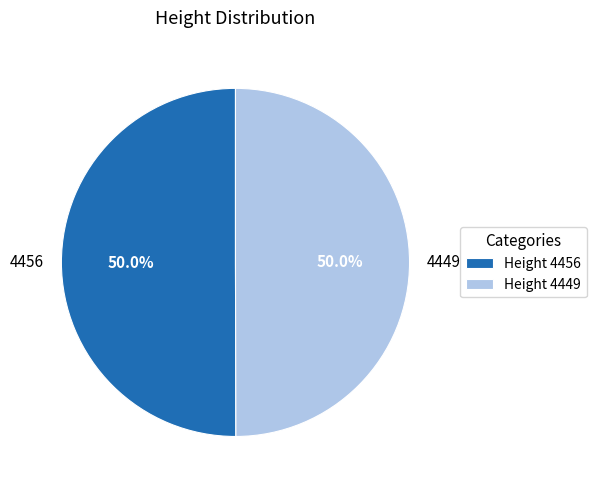

What is the ratio of the value at 4449 to the value at 4456?

1.0